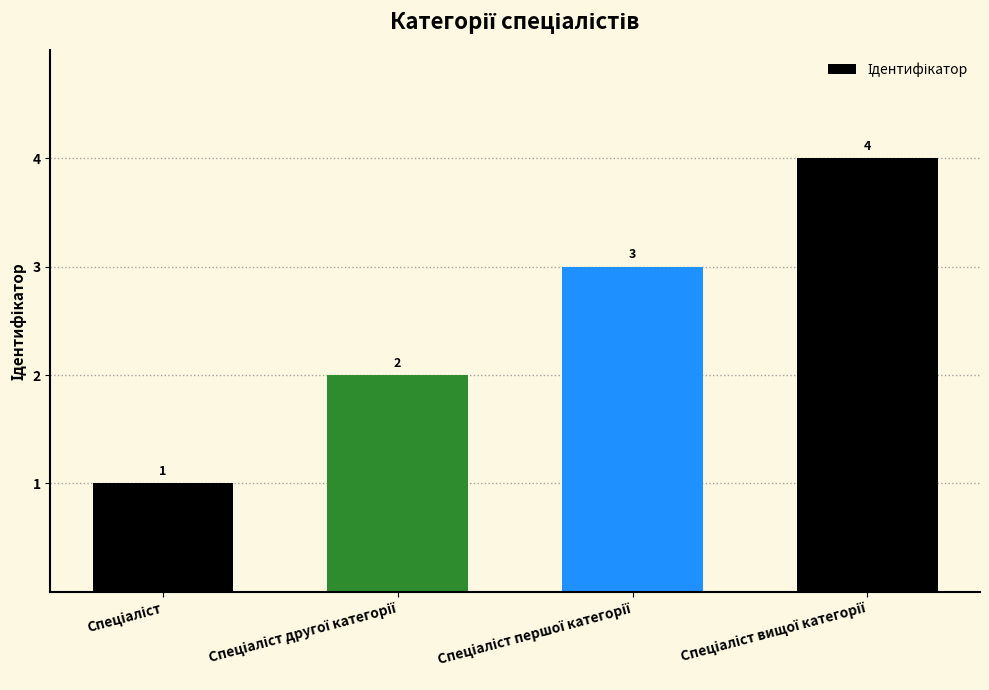

Count the values in the range 2 to 4.

3